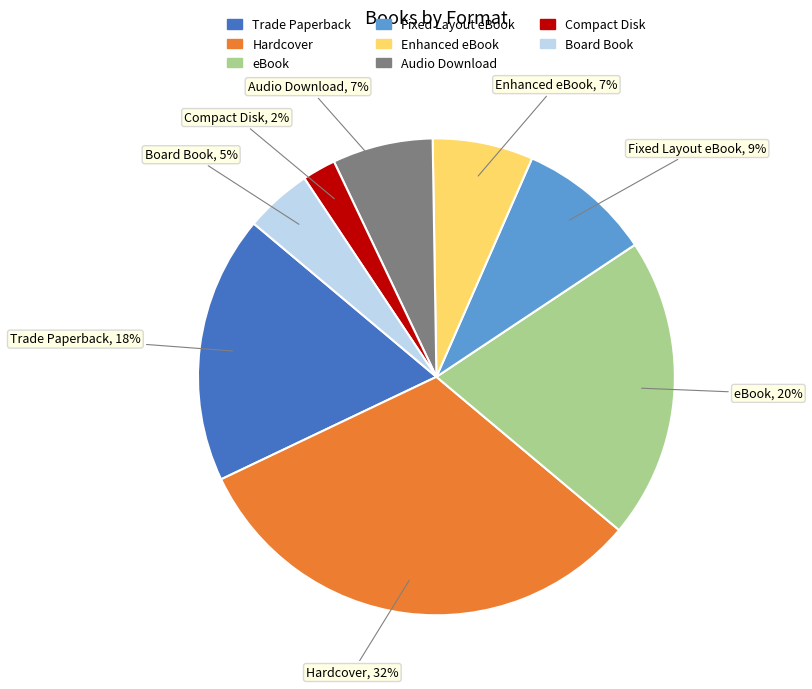

Is there any slice that represents more than half of the pie?

No